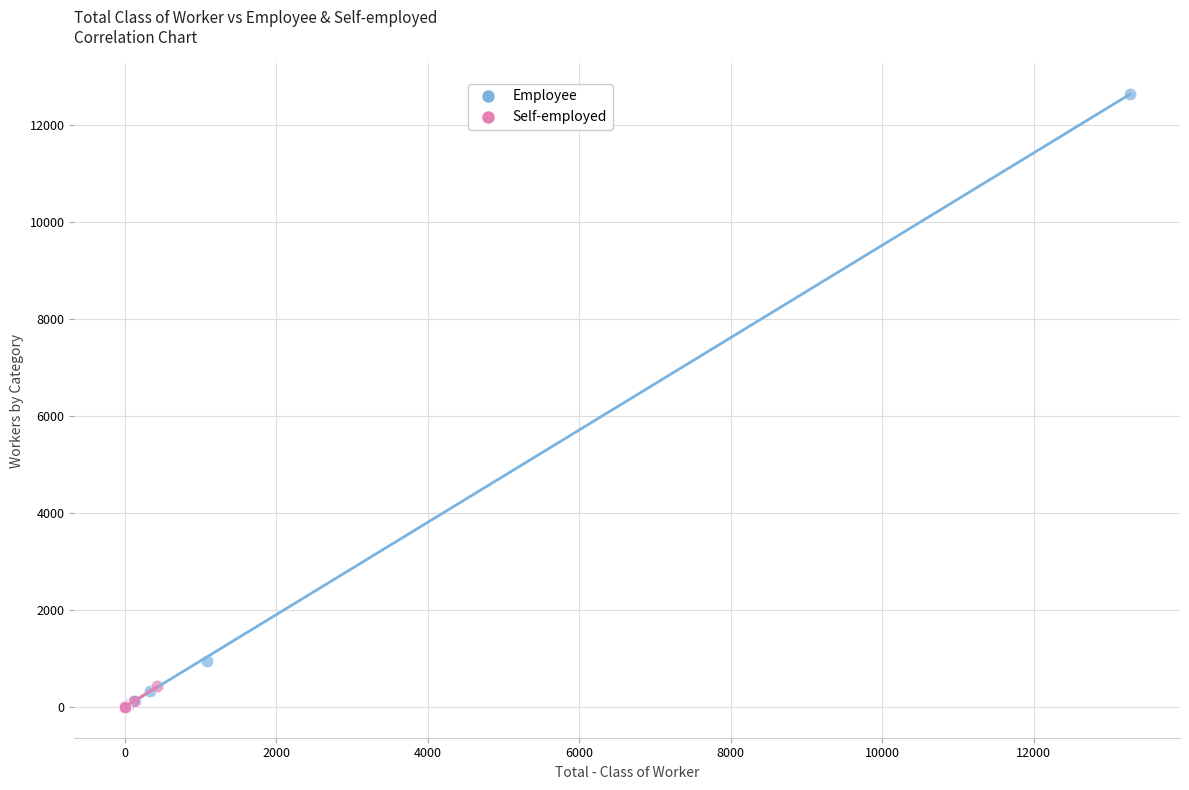

Which series reaches the maximum Y coordinate?

Employee